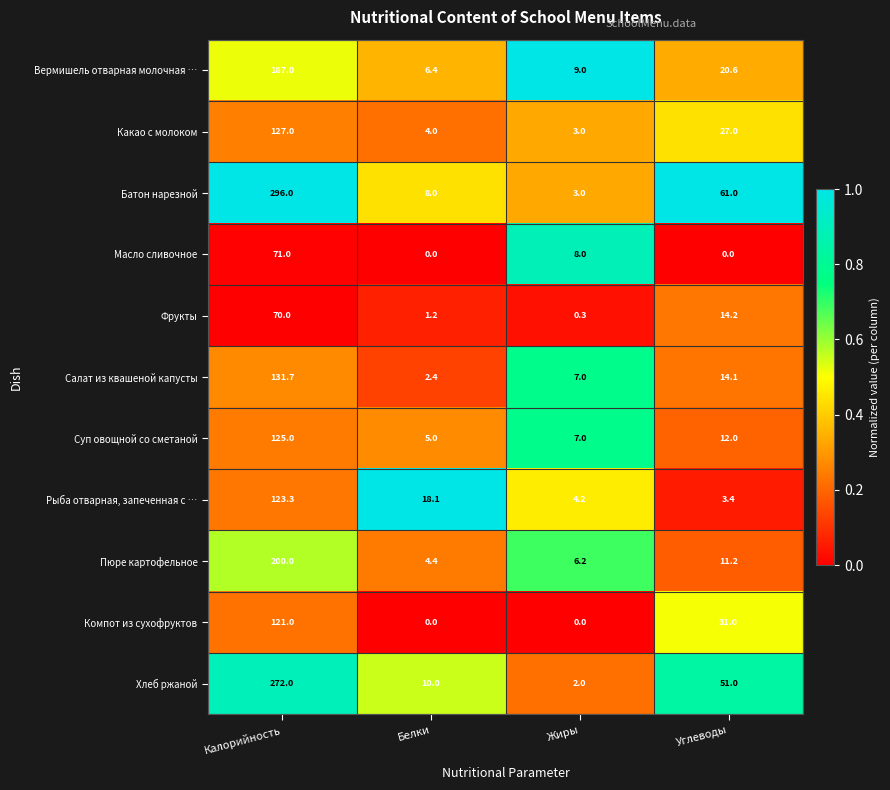

The value of Вермишель отварная молочная … at Калорийность is 256.2. True or false?

False